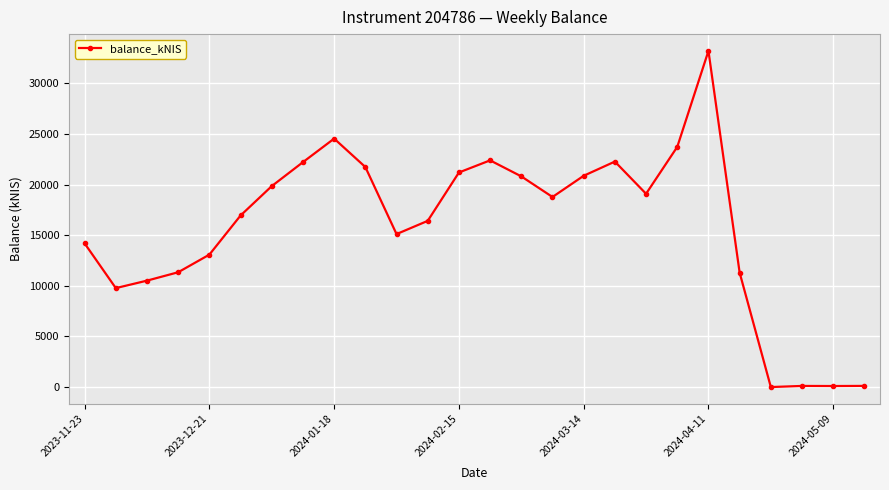

What is the average value?

15766.0